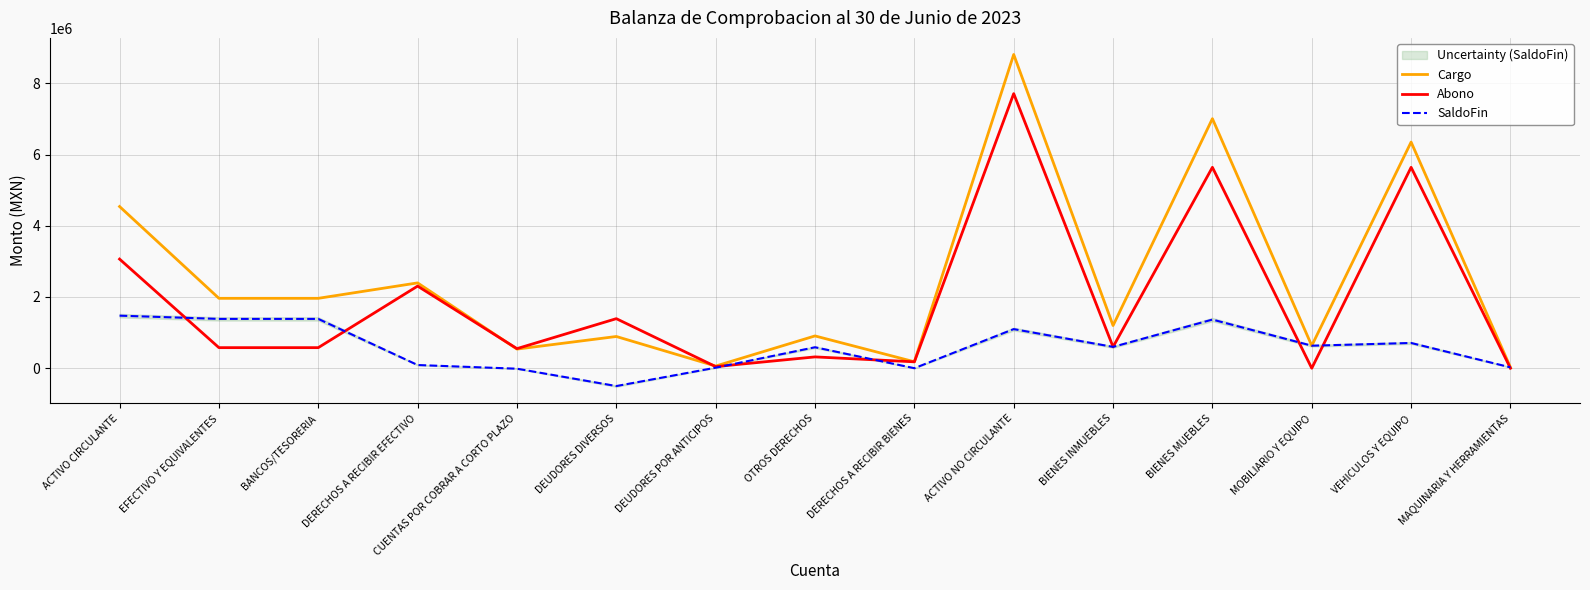

What is the value of the Cargo point at the 12th from the left?

7006447.5